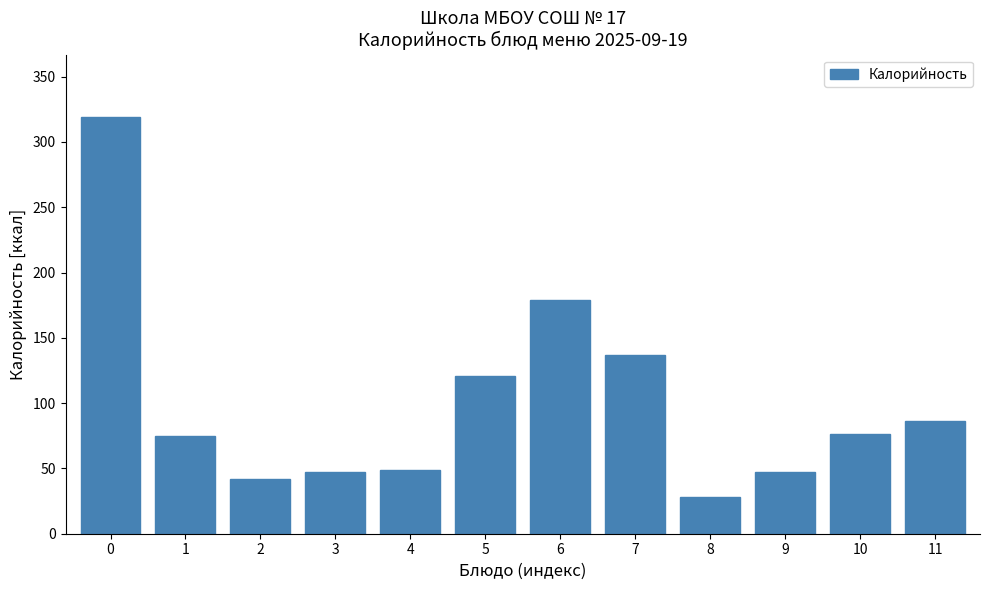

What is the change in value from 1 to 4?

-26